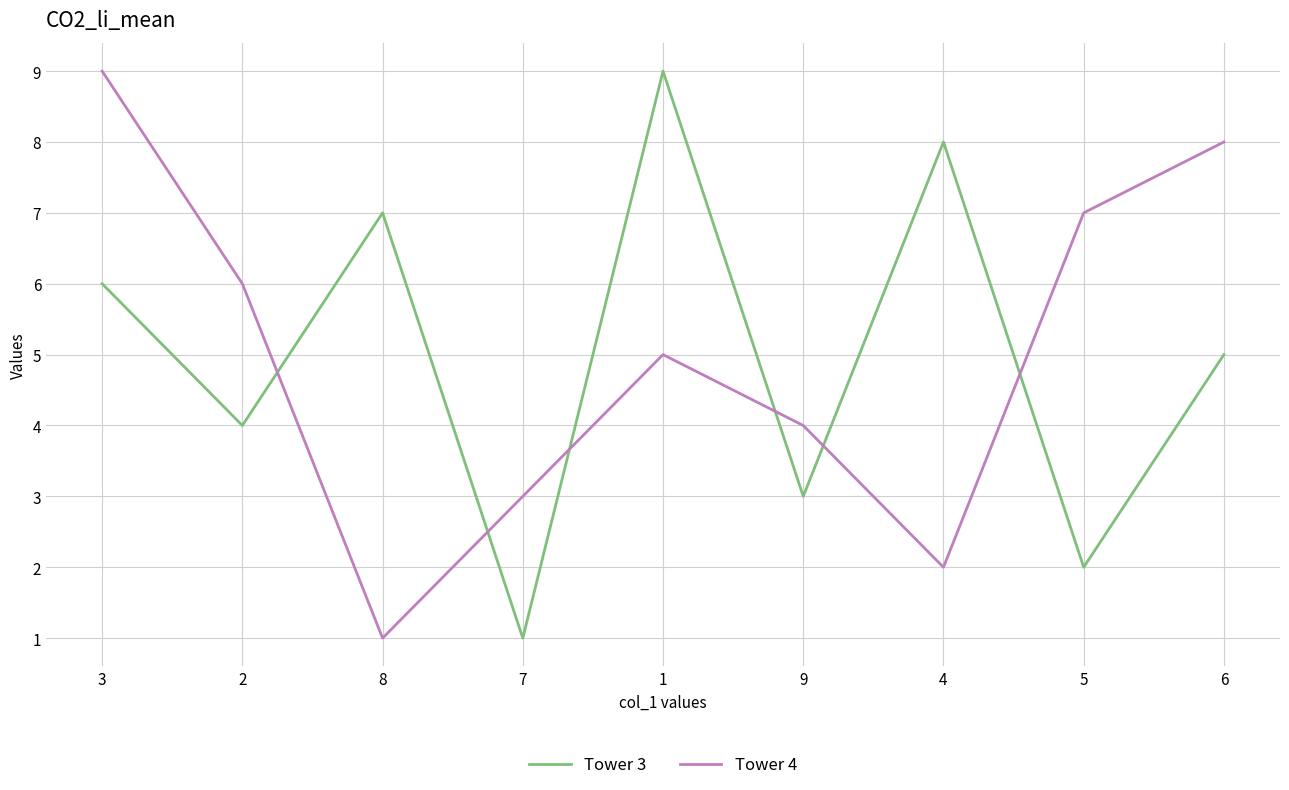

Rank the series at 4 from highest to lowest value.

Tower 3, Tower 4